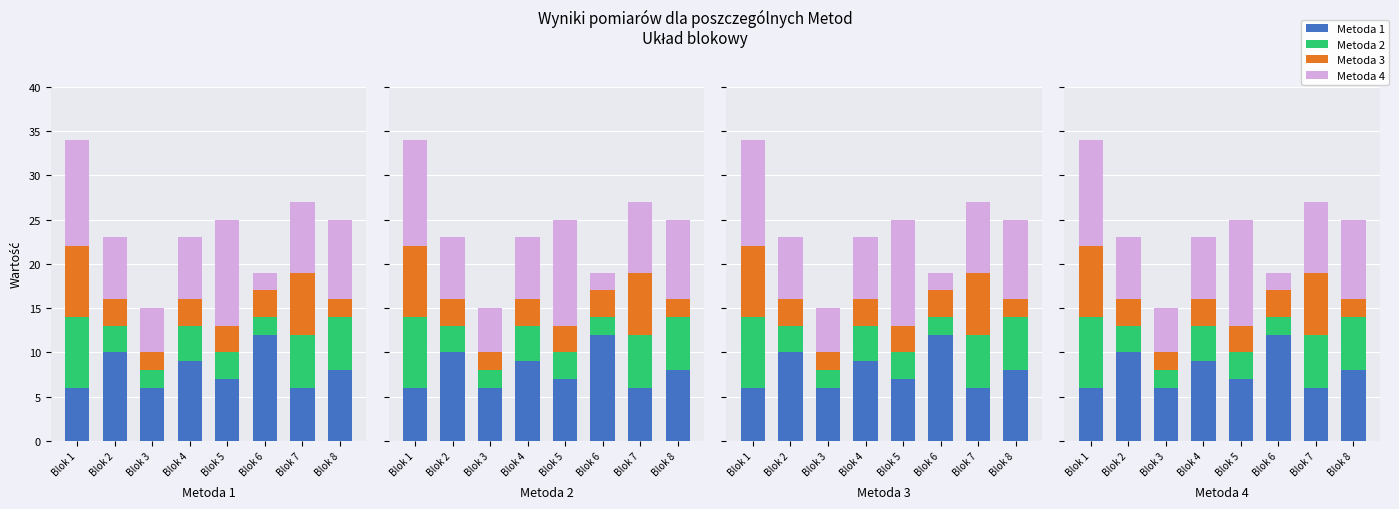

Which series has the largest range (max minus min)?

Metoda 4